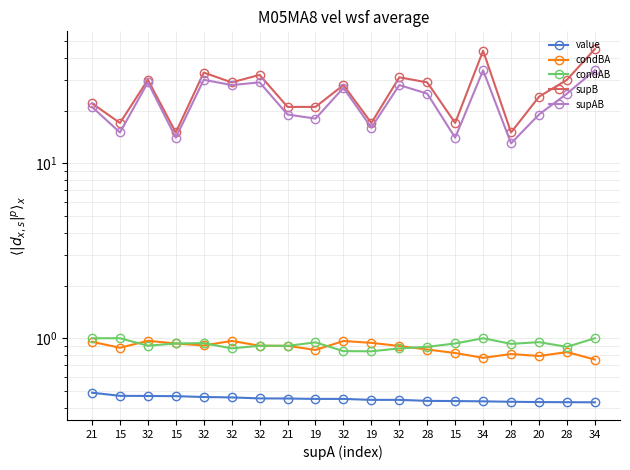

Reading left to right, what are all the values shown in this chart?

value: 0.5	0.5	0.5	0.5	0.5	0.5	0.5	0.5	0.5	0.5	0.4	0.4	0.4	0.4	0.4	0.4	0.4	0.4	0.4
condBA: 1.0	0.9	1.0	0.9	0.9	1.0	0.9	0.9	0.9	1.0	0.9	0.9	0.9	0.8	0.8	0.8	0.8	0.8	0.8
condAB: 1.0	1.0	0.9	0.9	0.9	0.9	0.9	0.9	0.9	0.8	0.8	0.9	0.9	0.9	1.0	0.9	0.9	0.9	1.0
supB: 22.0	17.0	30.0	15.0	33.0	29.0	32.0	21.0	21.0	28.0	17.0	31.0	29.0	17.0	44.0	15.0	24.0	30.0	45.0
supAB: 21.0	15.0	29.0	14.0	30.0	28.0	29.0	19.0	18.0	27.0	16.0	28.0	25.0	14.0	34.0	13.0	19.0	25.0	34.0